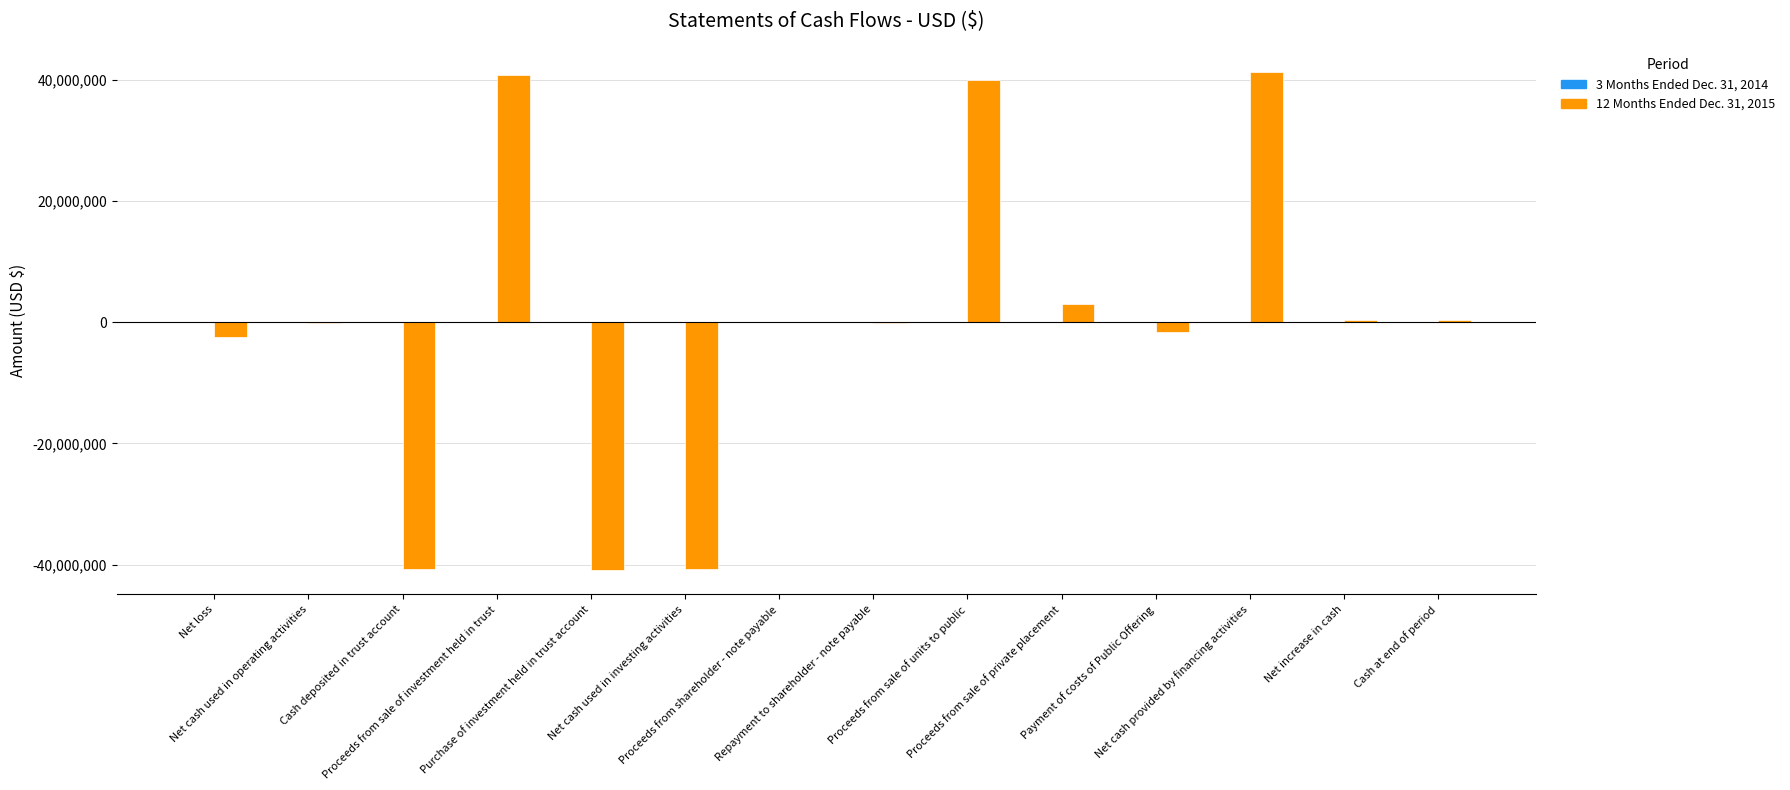

Which series has the widest spread of values?

12 Months Ended Dec. 31, 2015